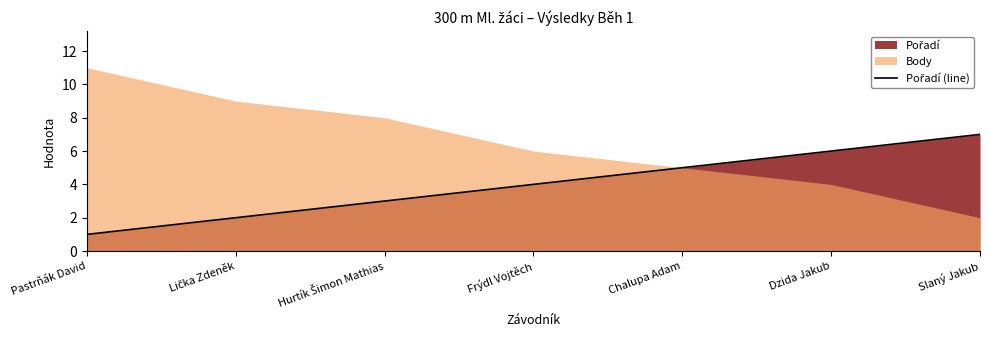

What is the value of the 5th point from the left?

5